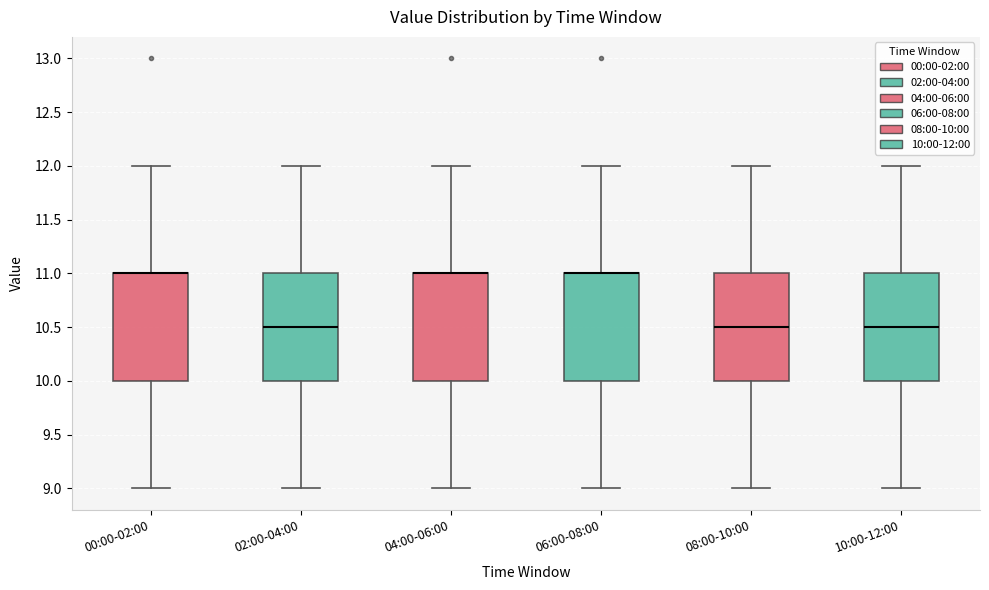

Reading left to right, read every box against the y-axis: the position of its median line, the range the box covers, and the ends of its whiskers. The values are not printed on the chart, so give them approximately, as read against the axis.

00:00-02:00: median 11.0 (drawn on the box's upper edge), box 10.0 to 11.0, whiskers 9.0 to 12.0
02:00-04:00: median 10.5, box 10.0 to 11.0, whiskers 9.0 to 12.0
04:00-06:00: median 11.0 (drawn on the box's upper edge), box 10.0 to 11.0, whiskers 9.0 to 12.0
06:00-08:00: median 11.0 (drawn on the box's upper edge), box 10.0 to 11.0, whiskers 9.0 to 12.0
08:00-10:00: median 10.5, box 10.0 to 11.0, whiskers 9.0 to 12.0
10:00-12:00: median 10.5, box 10.0 to 11.0, whiskers 9.0 to 12.0